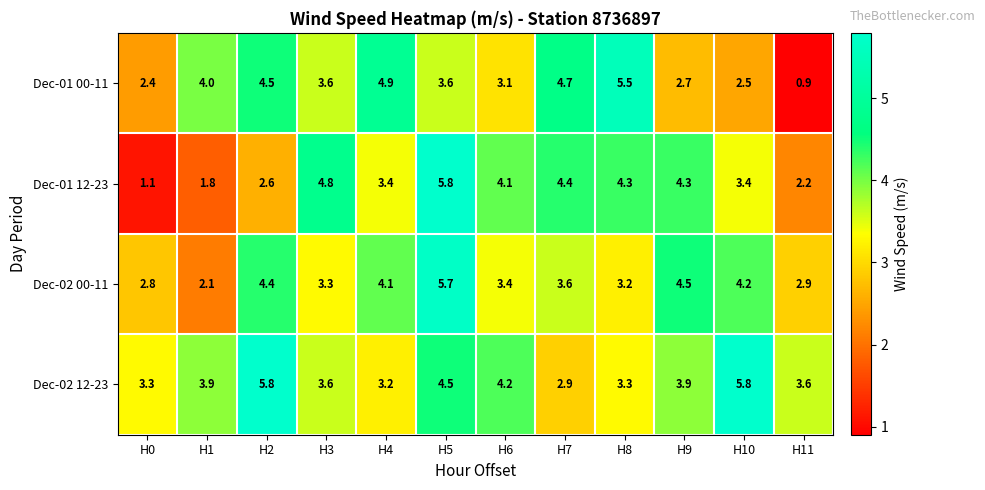

What is the minimum value shown in the chart?

0.9